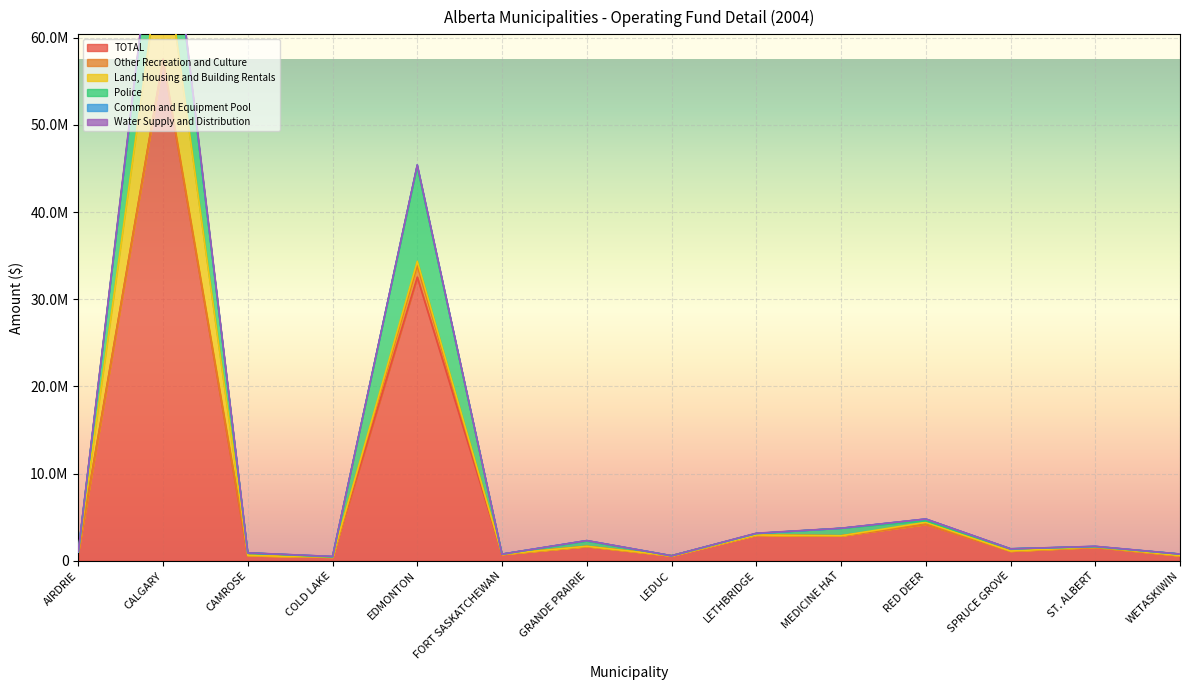

Between GRANDE PRAIRIE and MEDICINE HAT, which series saw the biggest shift?

TOTAL